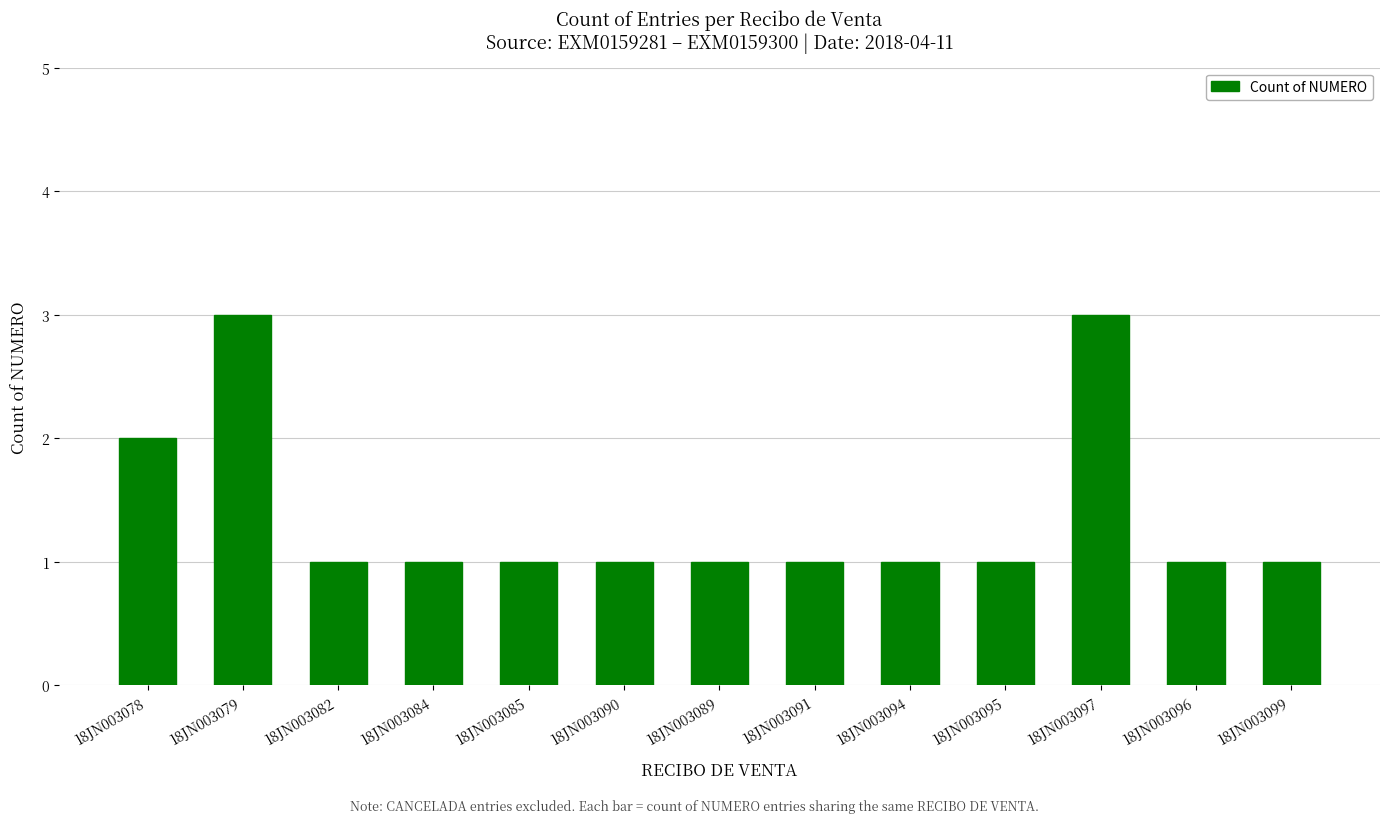

Is it true that the value at 18JN003079 is 2?

False